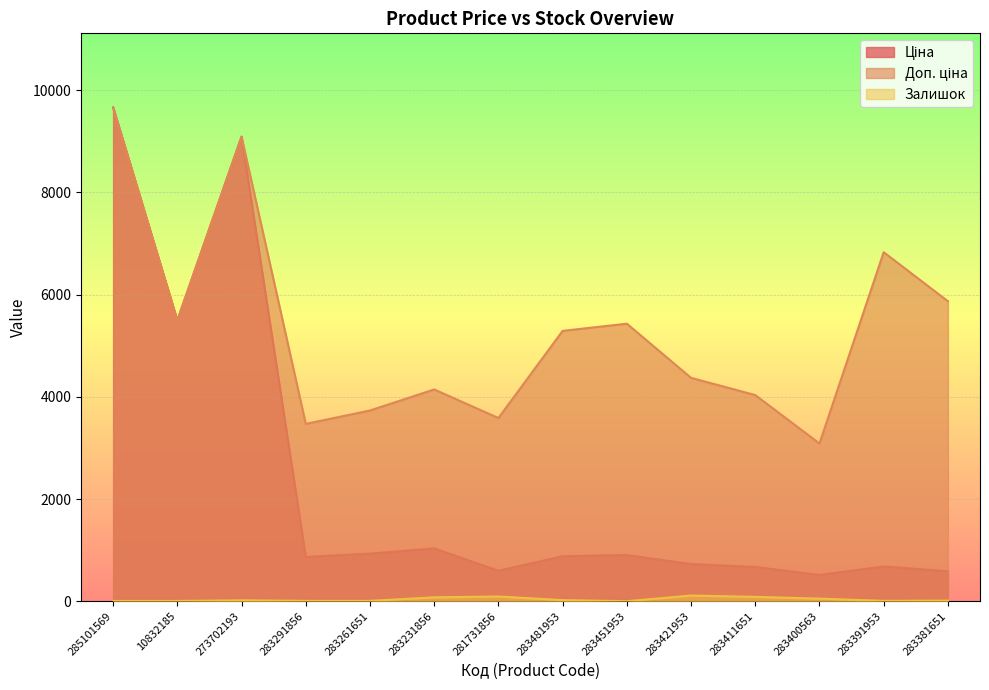

True or false: Ціна and Доп. ціна intersect in this chart.

False